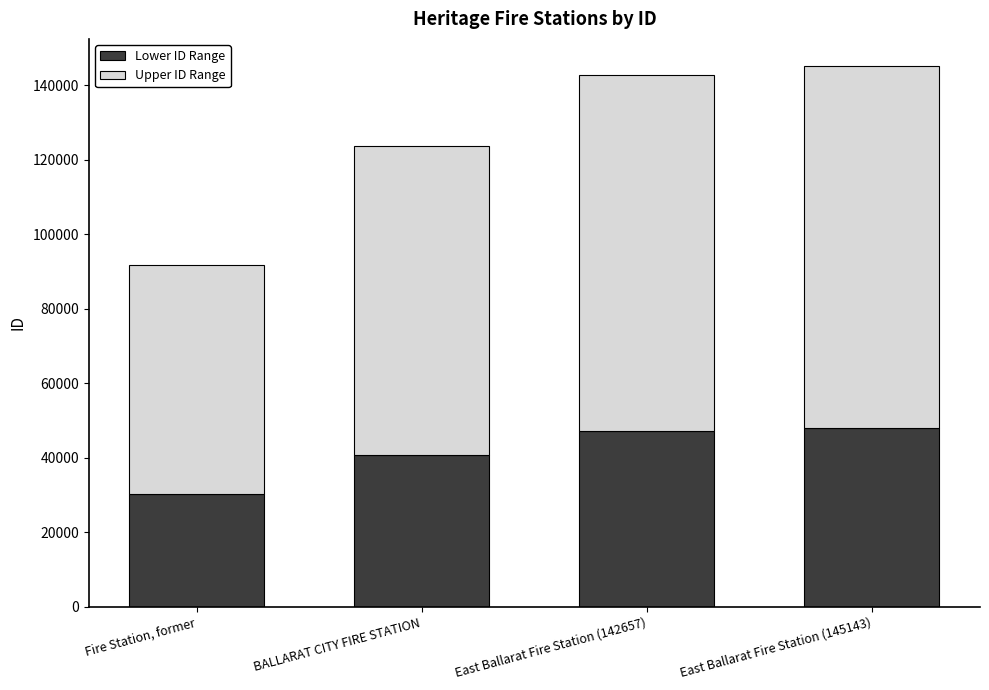

What is the average value of the Lower ID Range series?

41511